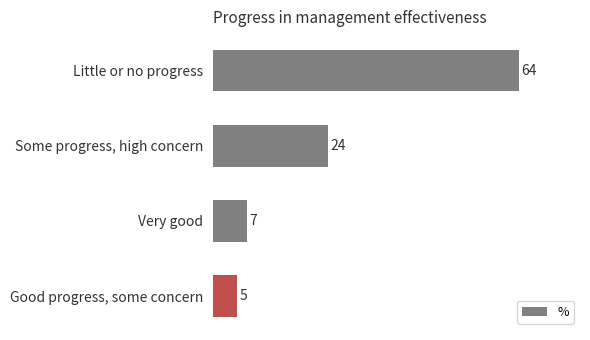

What is the change in value from Little or no progress to Very good?

-57